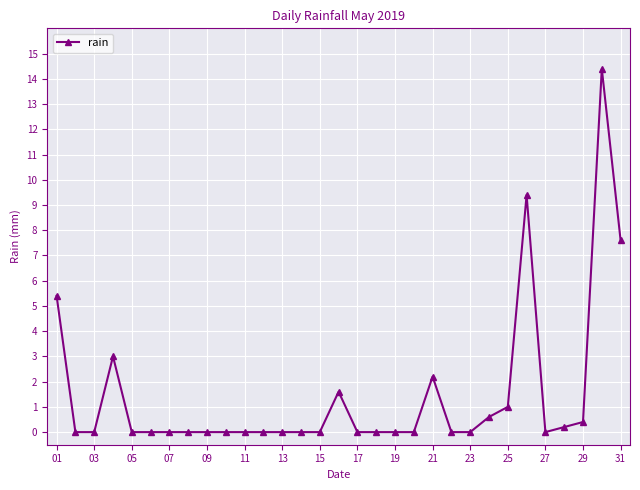

What is the average value?

1.5